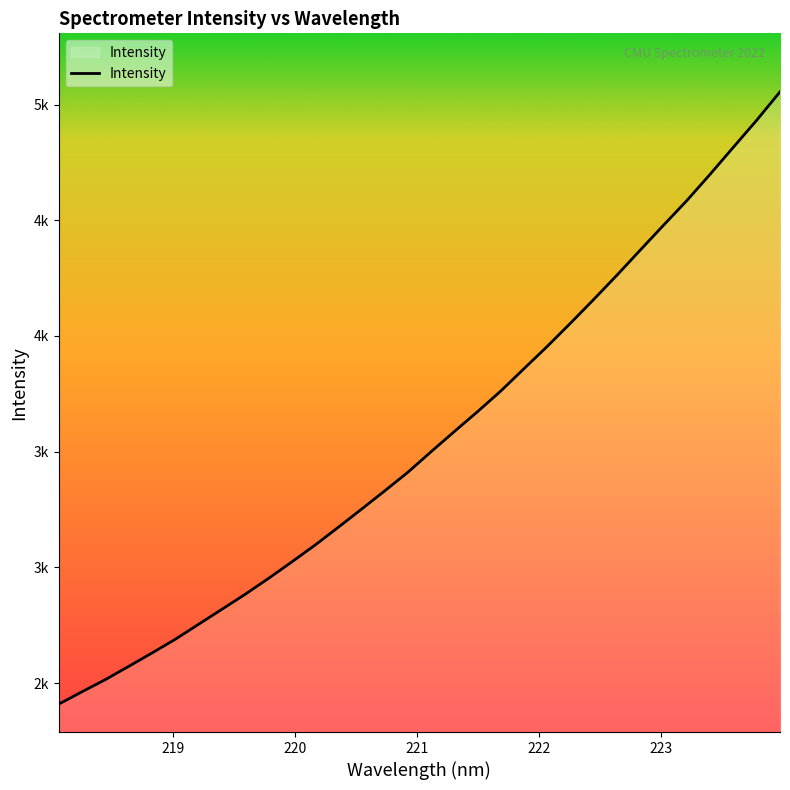

Is this an area chart (filled region under the line)?

Yes